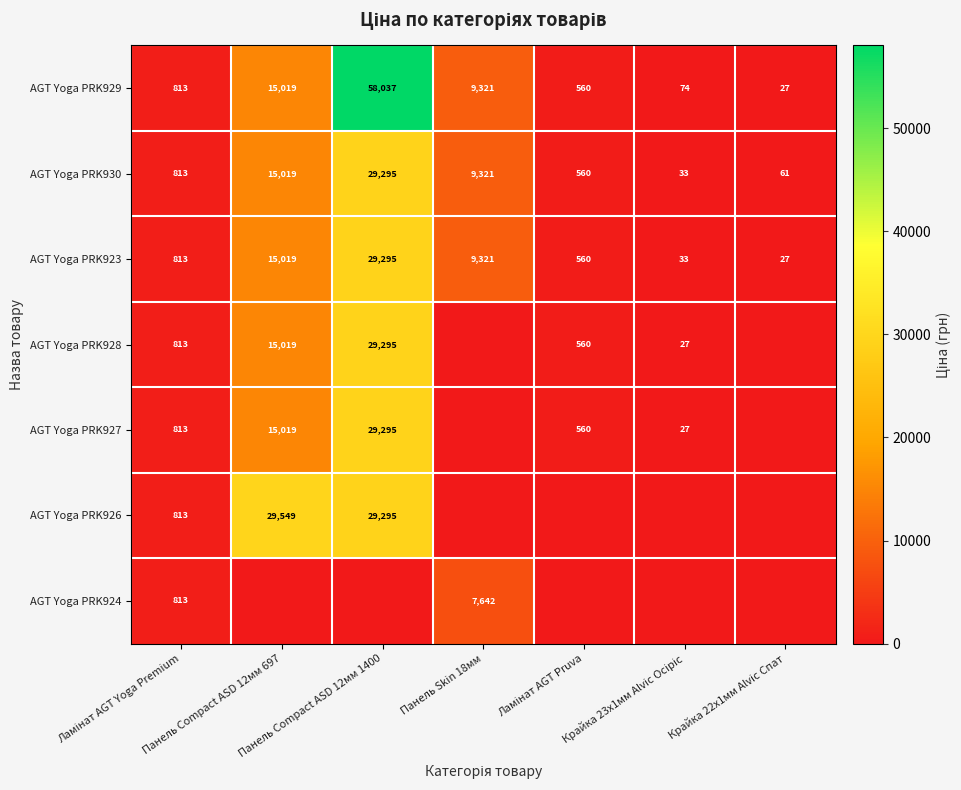

How many distinct data groups are displayed?

7